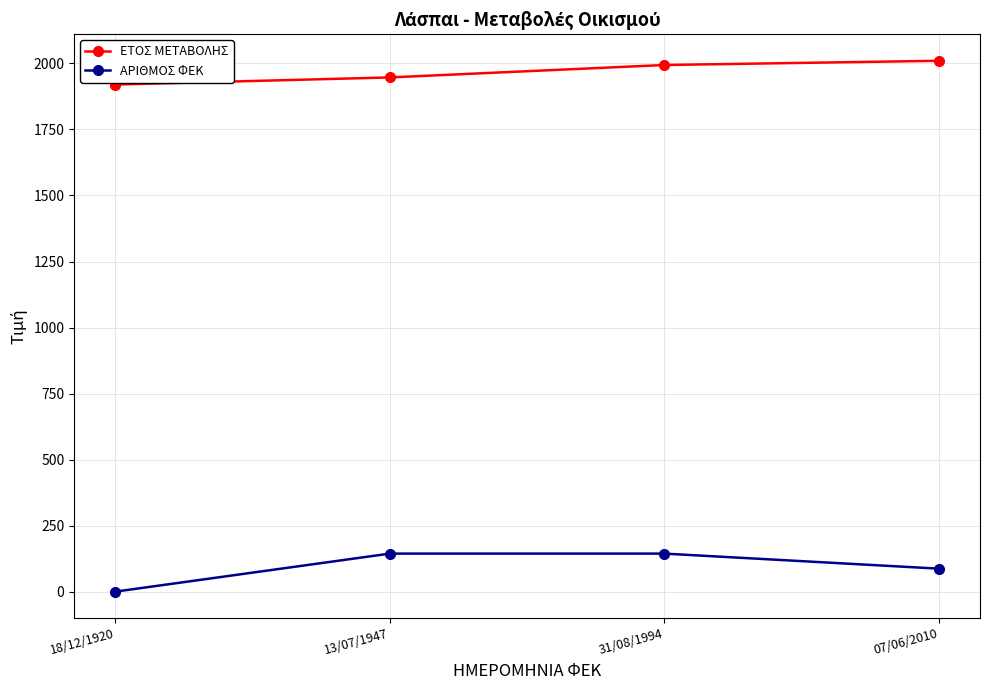

True or false: ΑΡΙΘΜΟΣ ΦΕΚ and ΕΤΟΣ ΜΕΤΑΒΟΛΗΣ cross at least once.

False